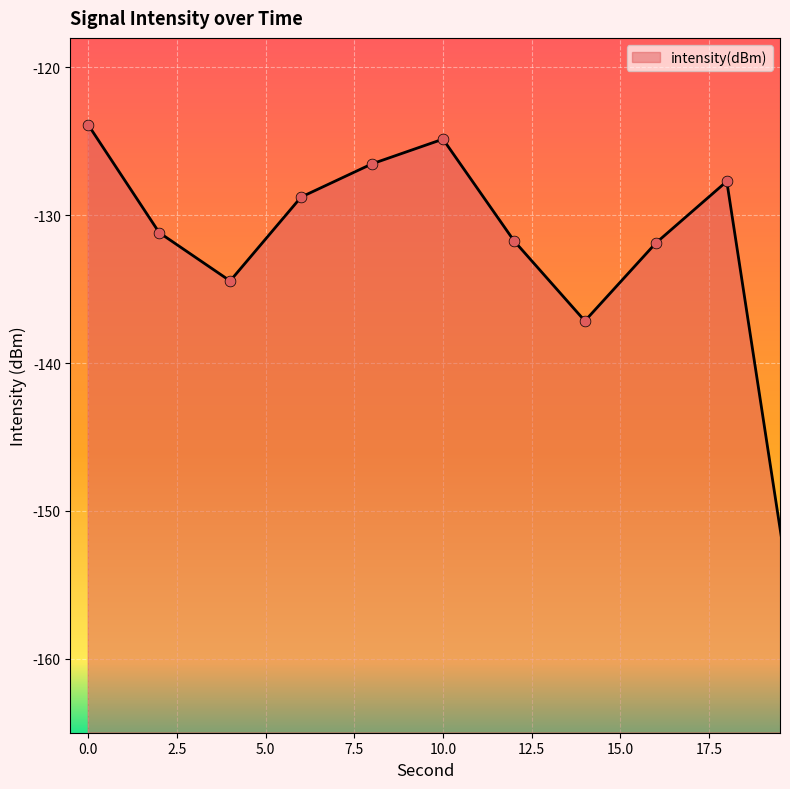

What is the change in value from 4 to 34?

+1.1